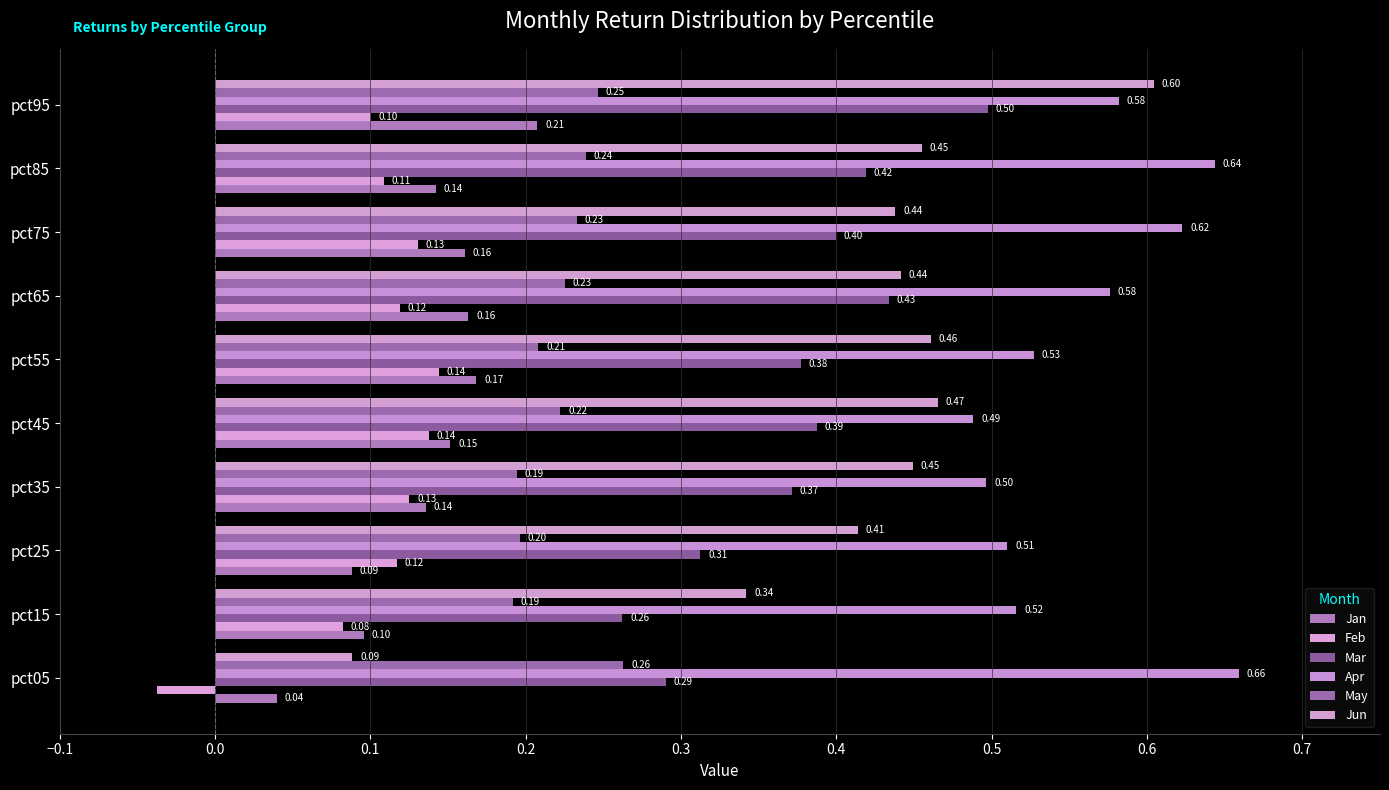

How many positive values does the Feb series have?

9